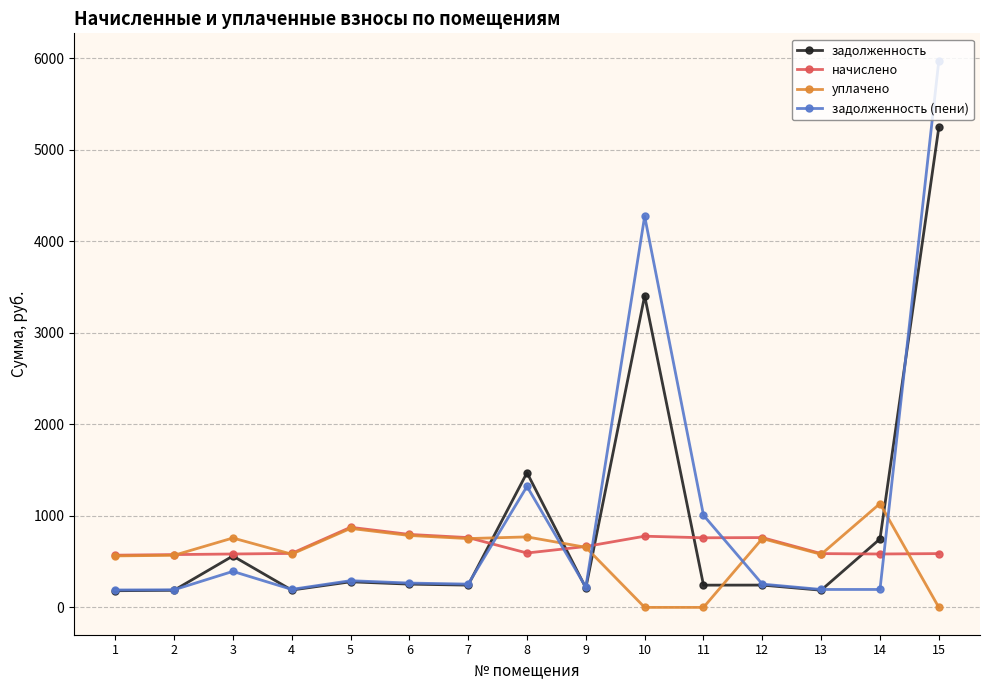

What is the maximum value shown in the chart?

5972.1